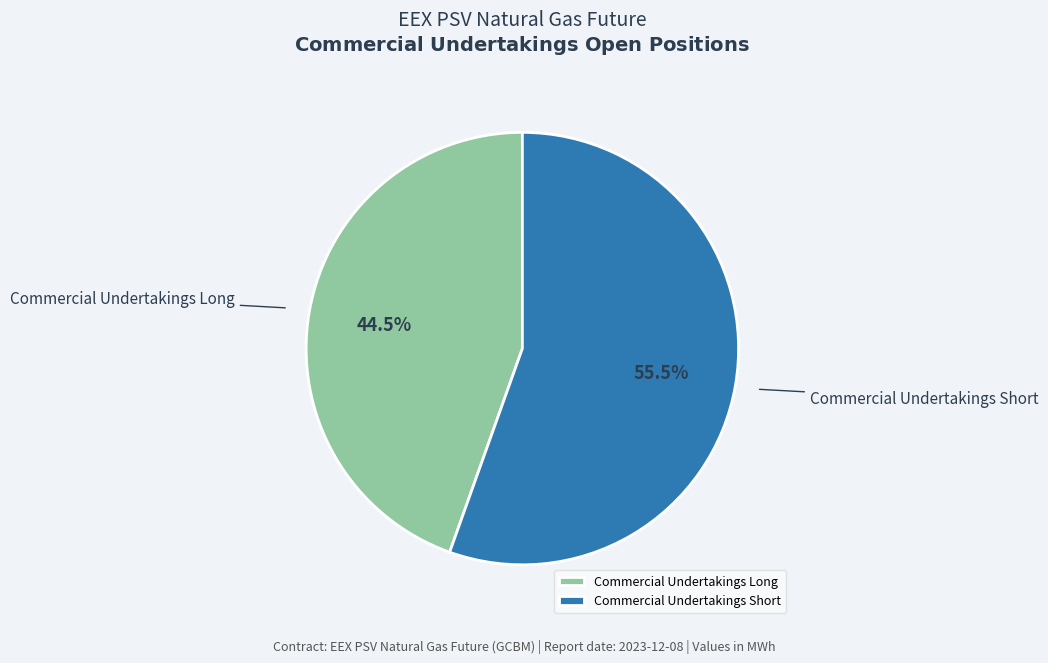

Between Commercial Undertakings Short and Commercial Undertakings Long, which is larger?

Commercial Undertakings Short